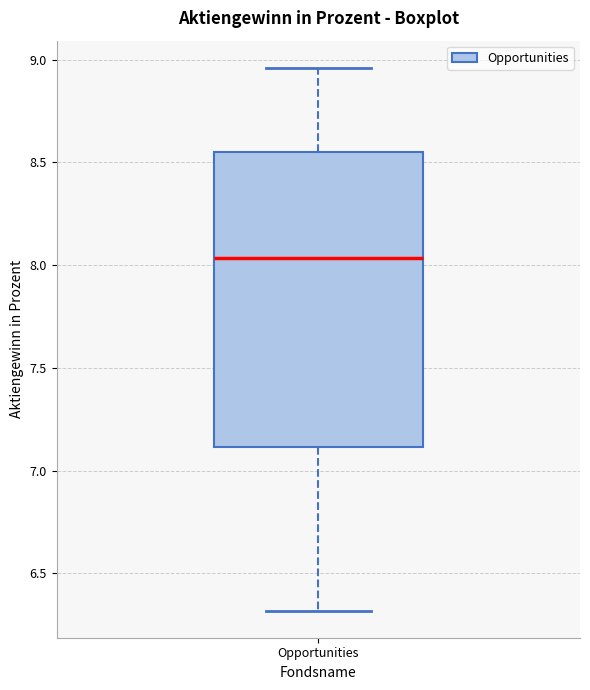

Read this box plot against the y-axis: the position of the median line, the range covered by the box, and the ends of both whiskers. The values are not printed on the chart, so give them approximately, as read against the axis.

median 8.05, box 7.10 to 8.55, whiskers 6.30 to 8.95